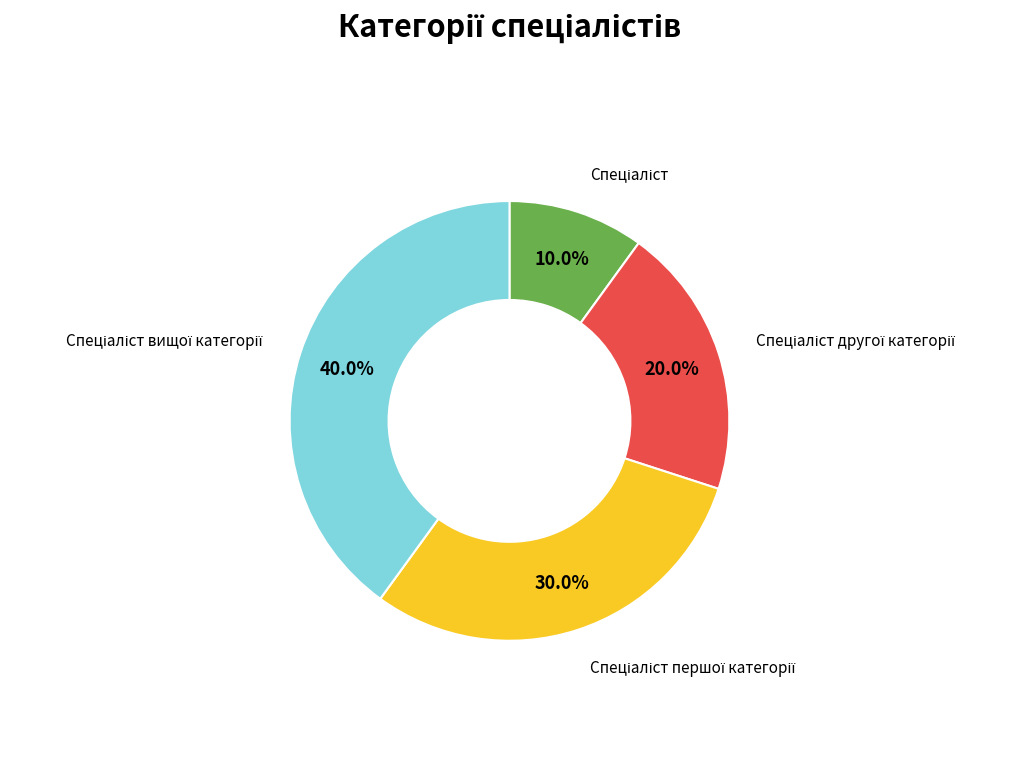

Is there a majority slice in this chart?

No